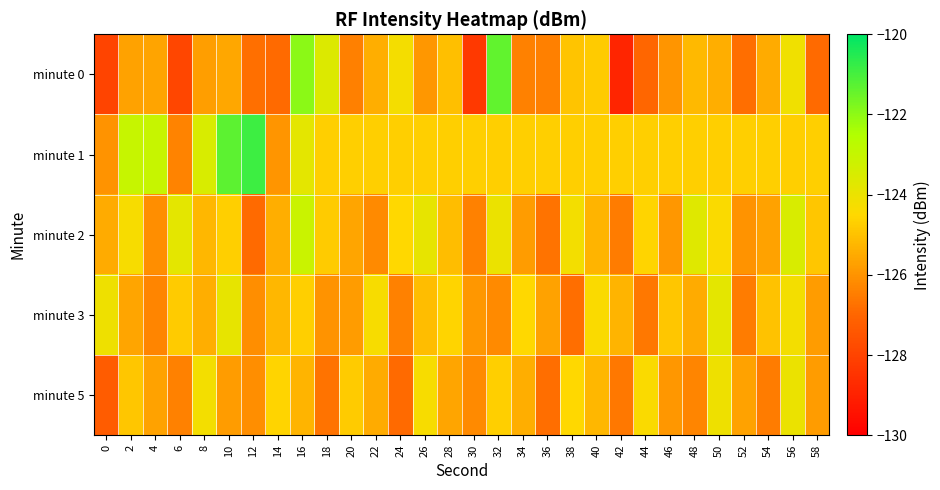

List the series in order of their overall mean, lowest first.

minute 0, minute 5, minute 3, minute 2, minute 1